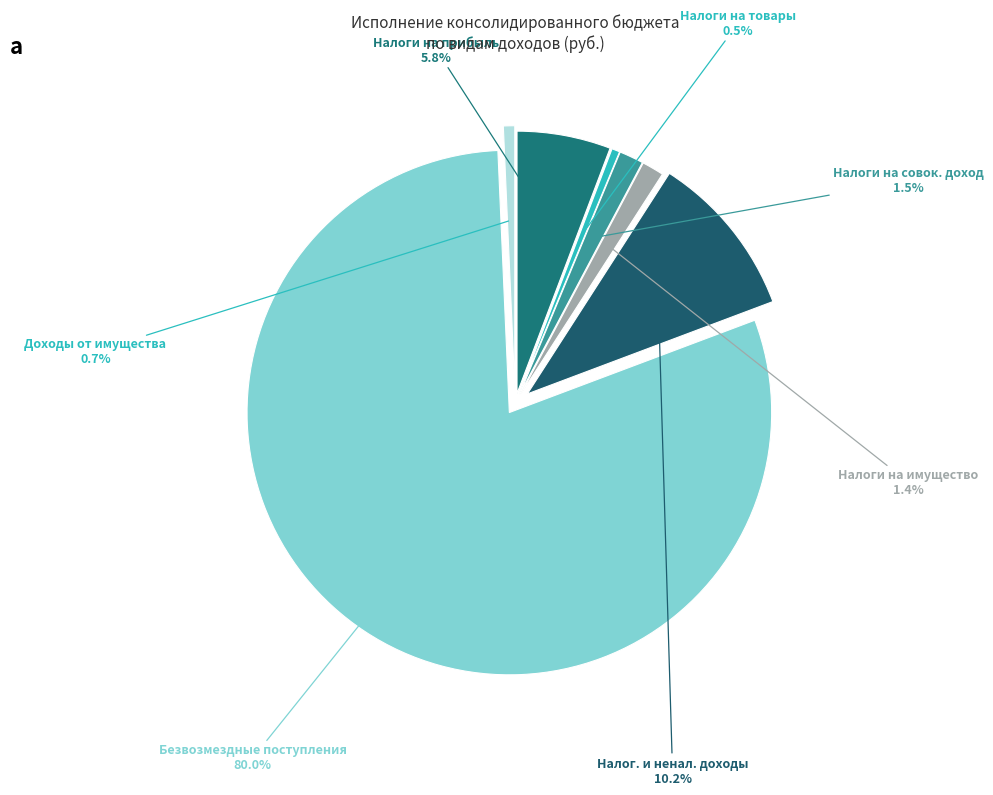

Which category has the biggest portion of the pie?

Безвозмездные поступления